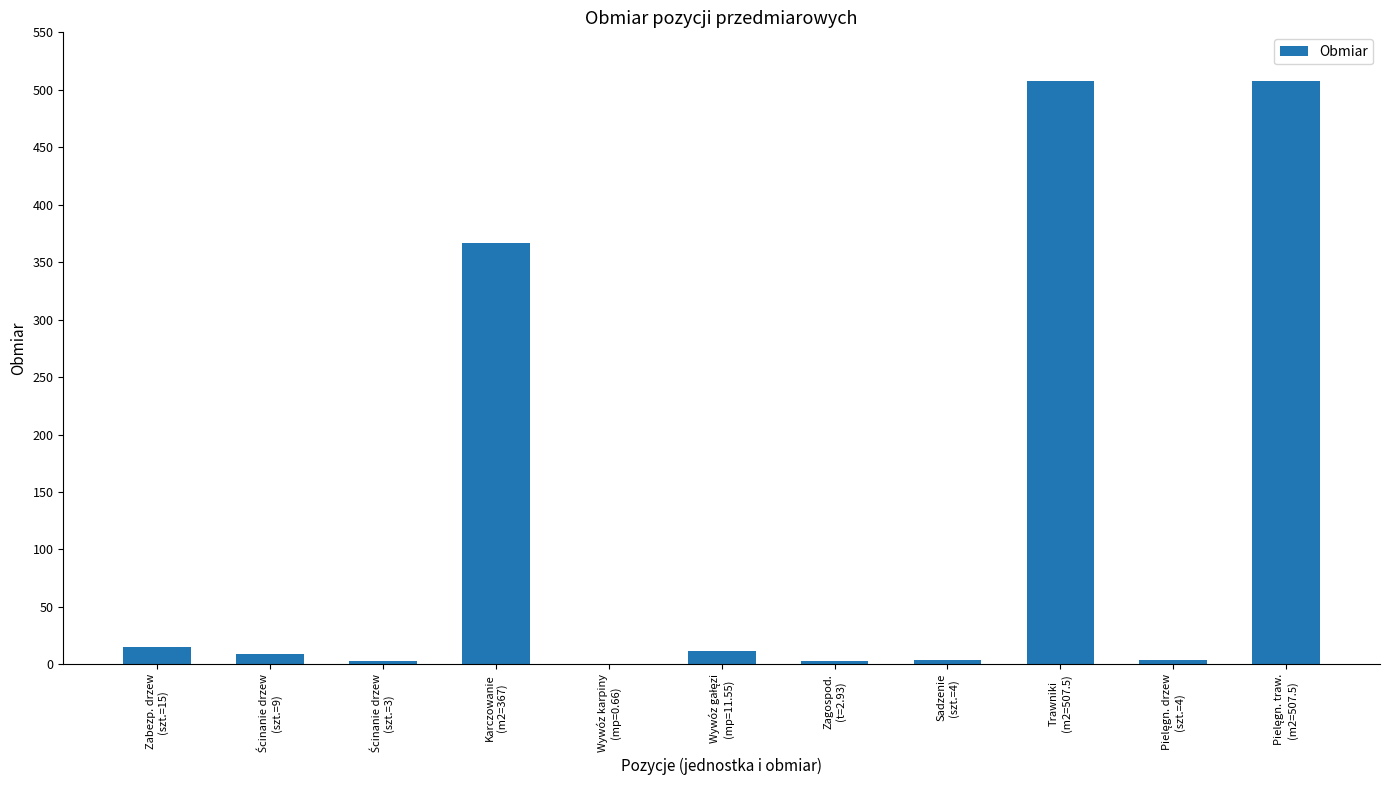

How many categories are shown in the chart?

11